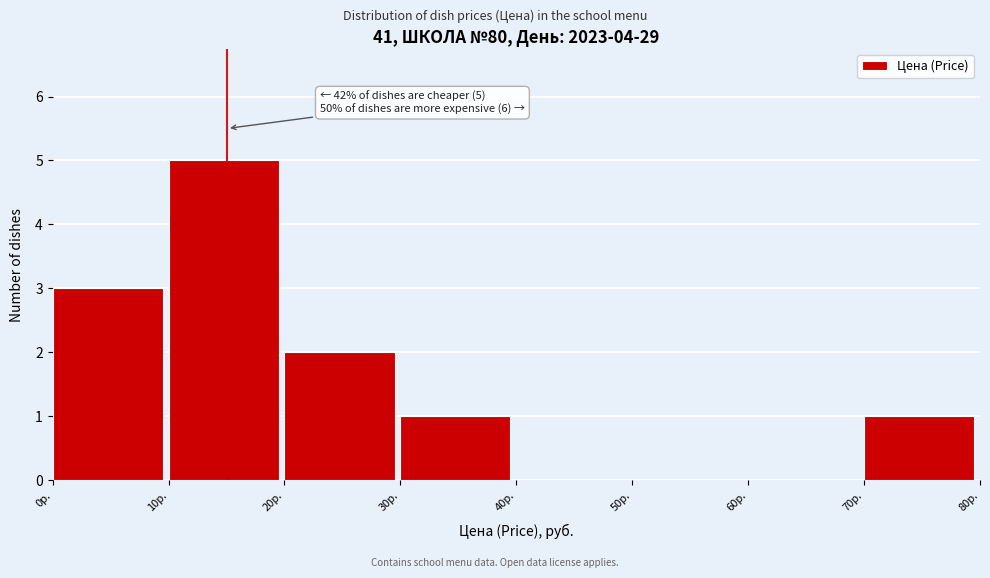

Over which range of the x-axis is the bar tallest?

10 to 20